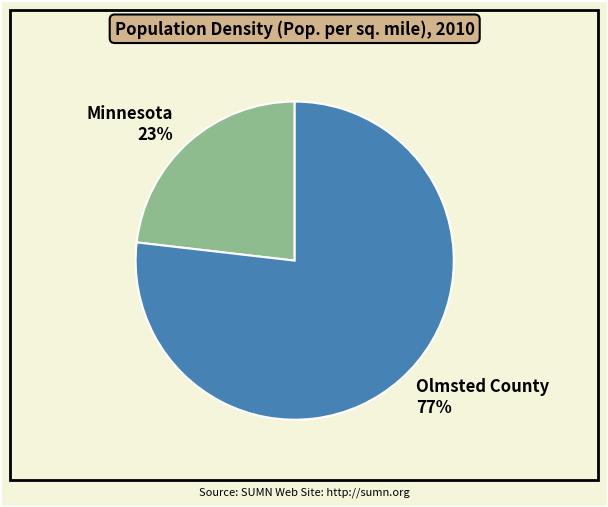

Do Olmsted County 77% and Minnesota 23% together represent more than half of the pie?

Yes